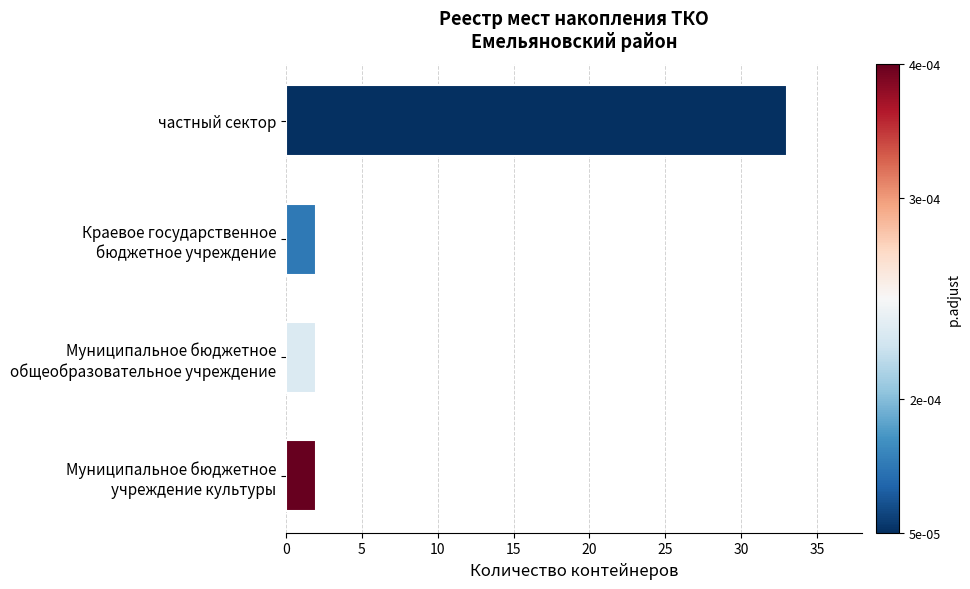

How many series are shown in this chart?

1